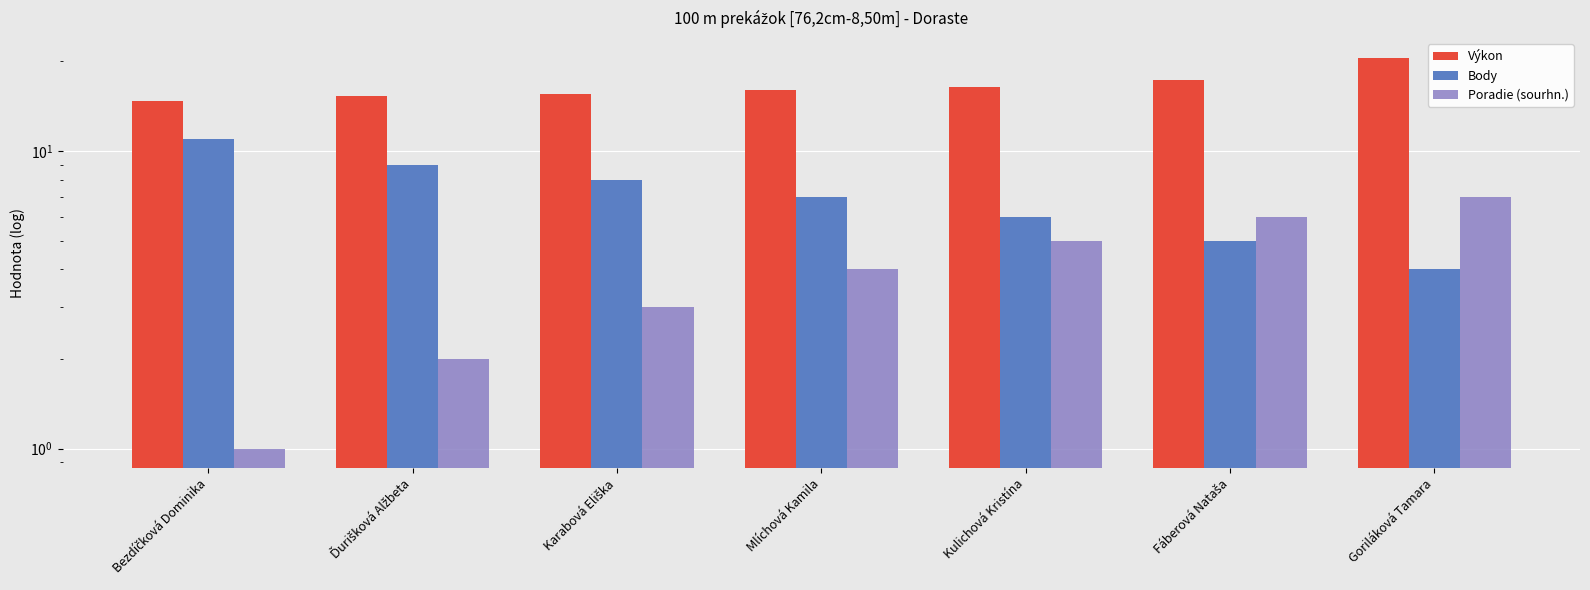

At which label is Výkon closest to 17?

Fáberová Nataša